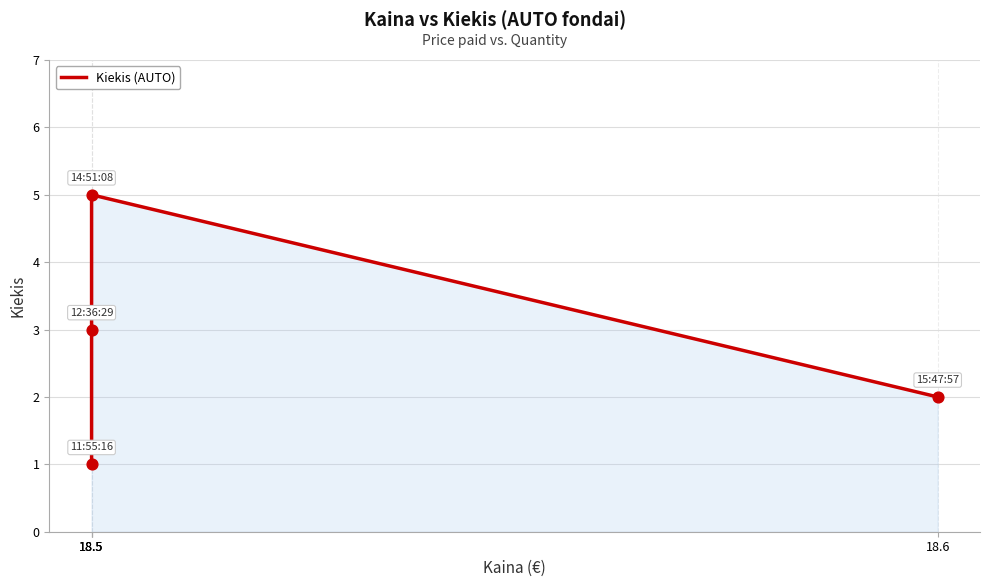

Which has a higher value, 18.6 or 18.5?

18.5